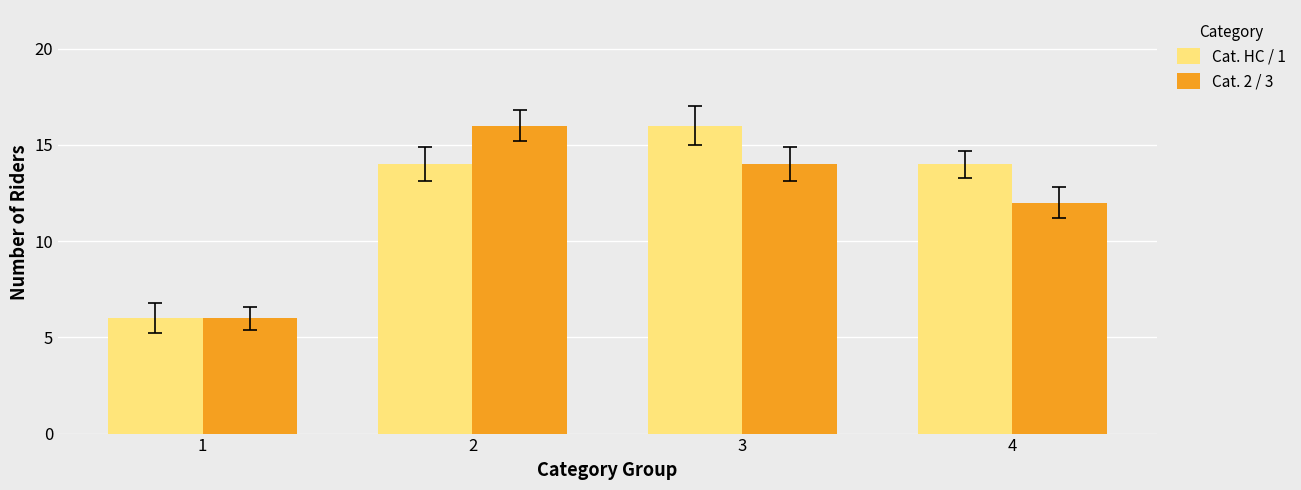

How many Cat. HC / 1 values are between 14 and 16?

3